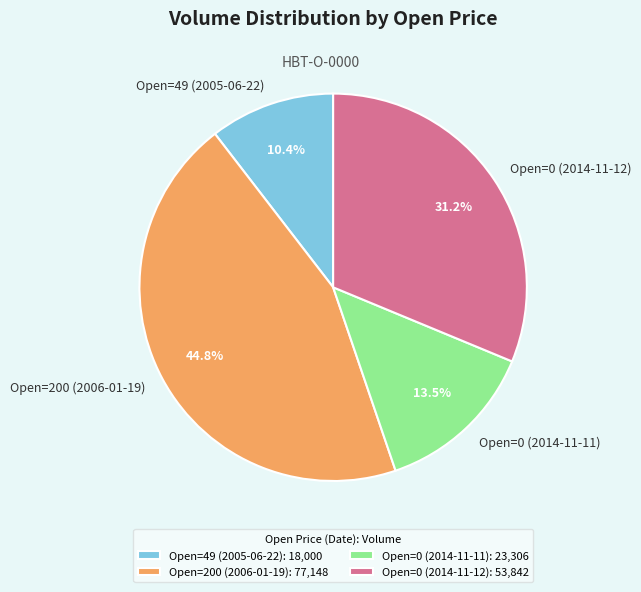

Rank the categories by value from lowest to highest.

Open=49 (2005-06-22), Open=0 (2014-11-11), Open=0 (2014-11-12), Open=200 (2006-01-19)